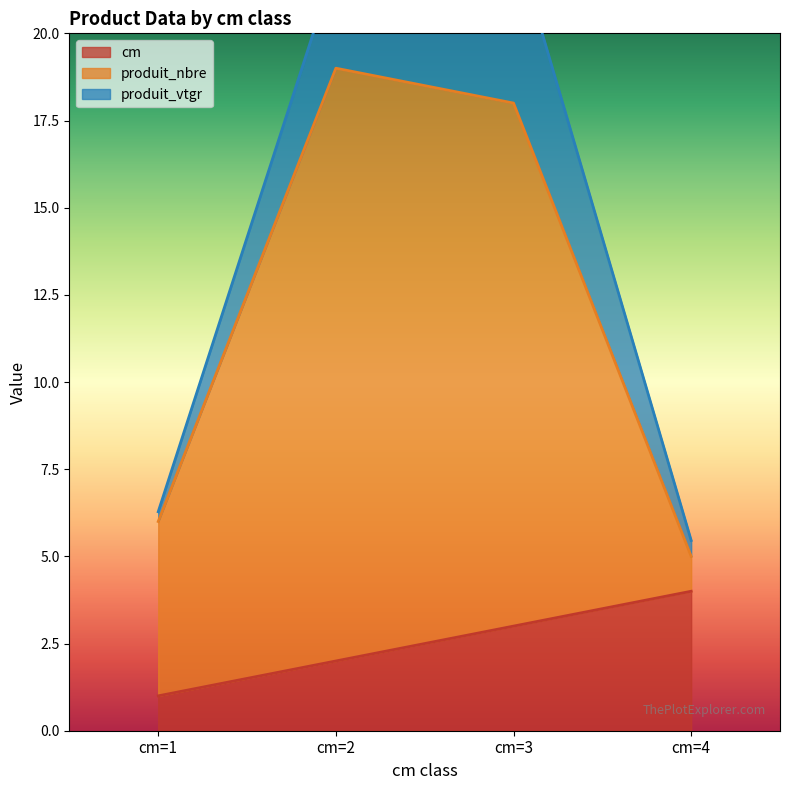

Which category has the highest value in the cm series?

cm=4